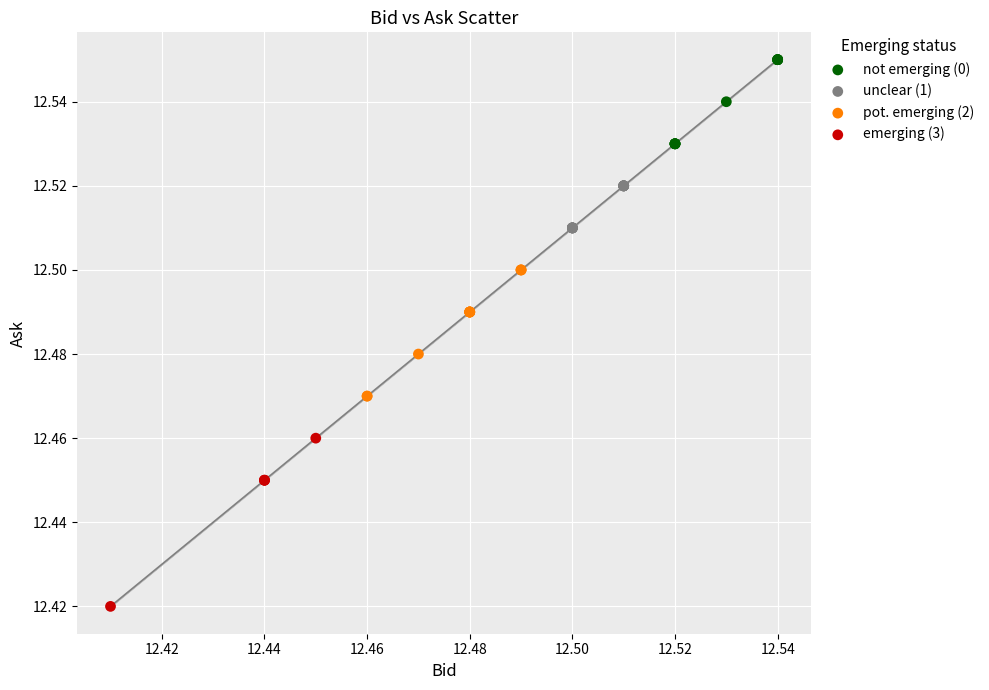

Which series contains the highest Y value?

not emerging (0)